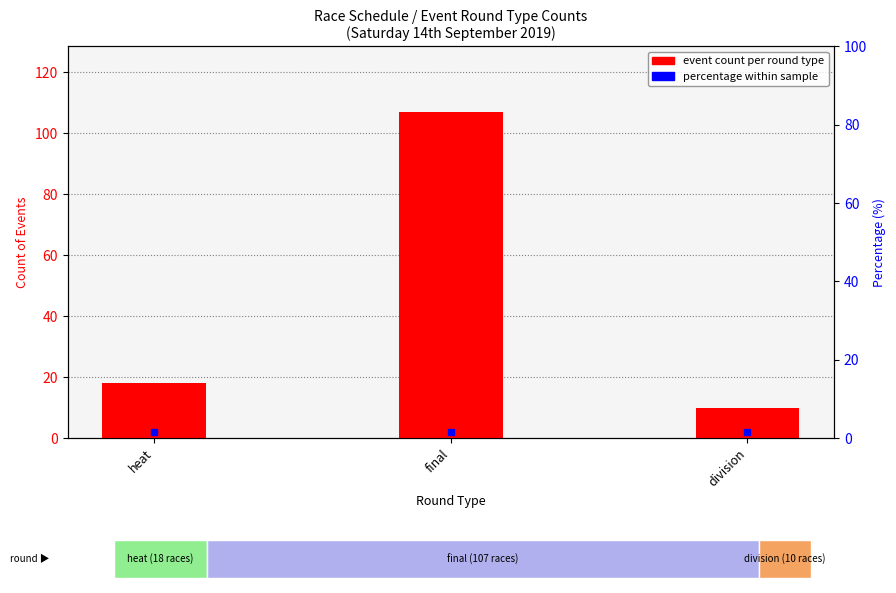

Reading left to right, extract all data points from this chart.

heat=18	final=107	division=10